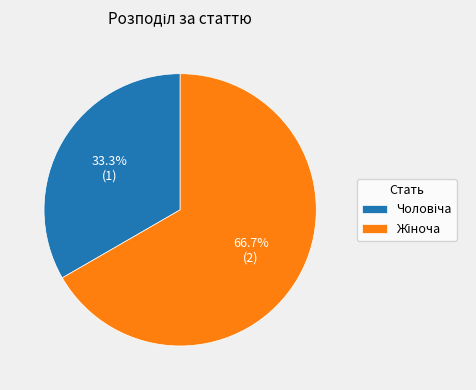

Is there any slice that represents more than half of the pie?

Yes